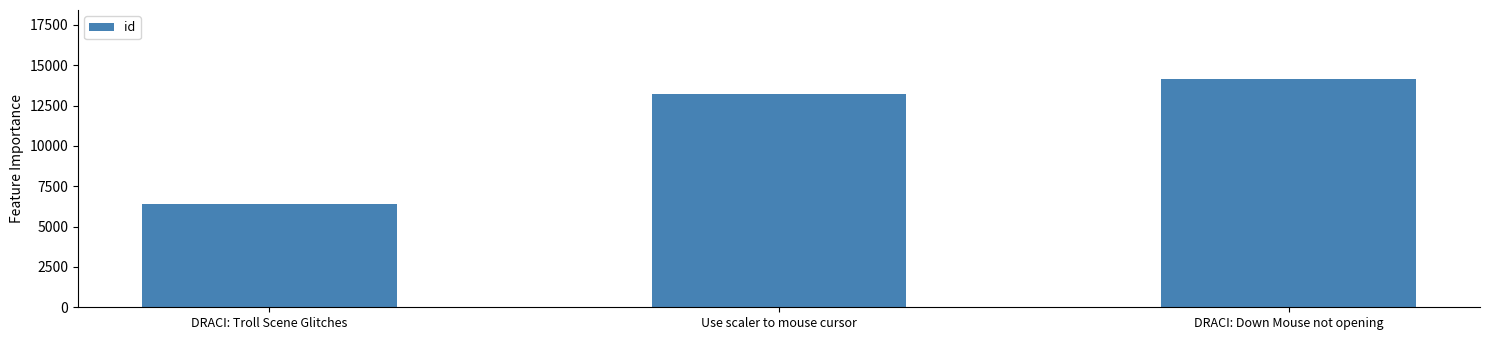

At which label is the value closest to 10286?

Use scaler to mouse cursor